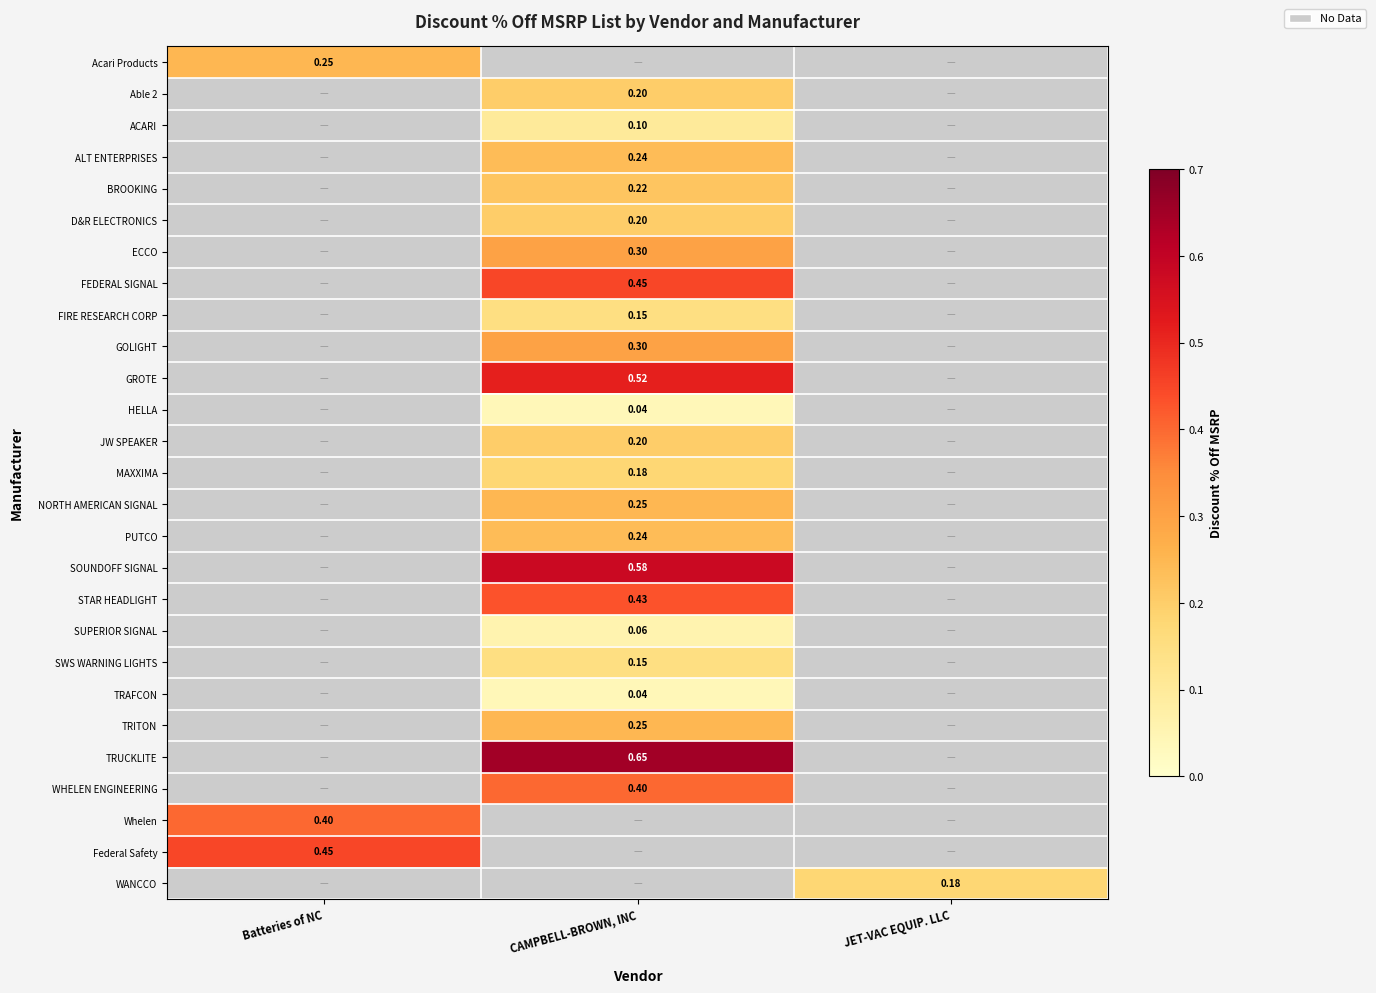

At how many categories does at least one series exceed 0?

3